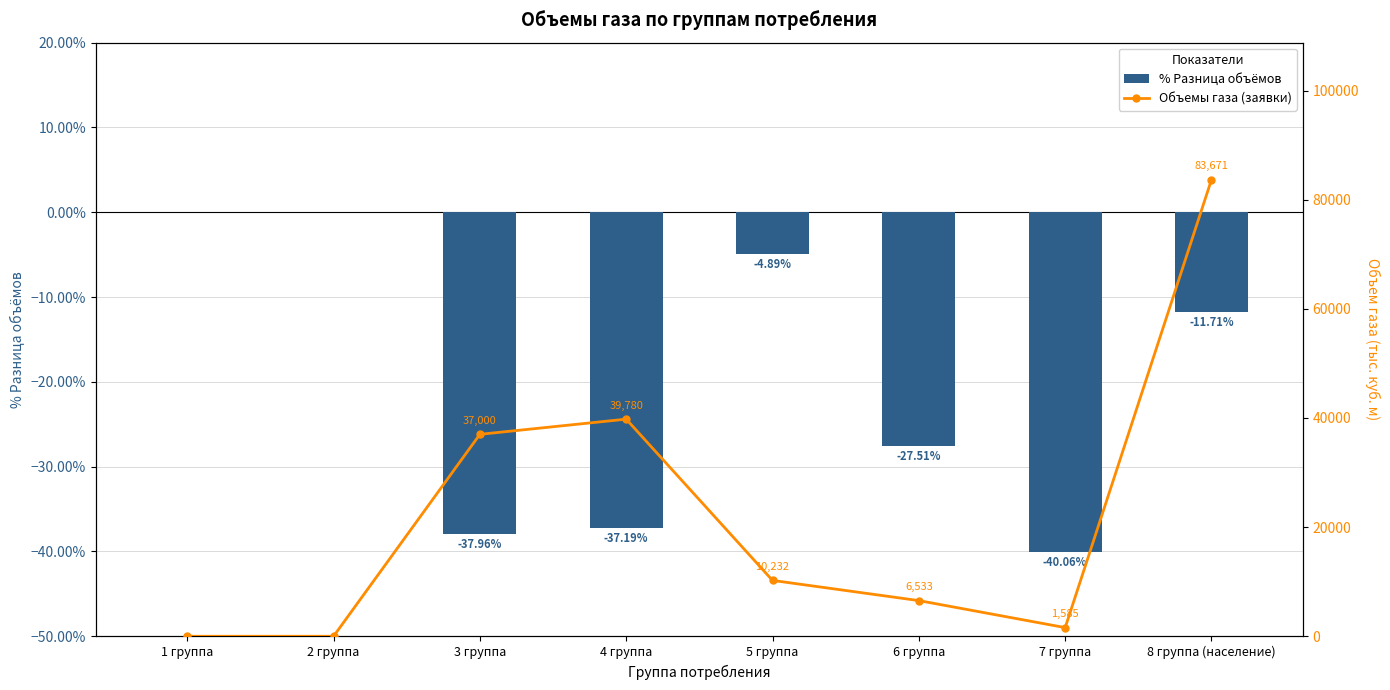

How many data points does each series have?

8